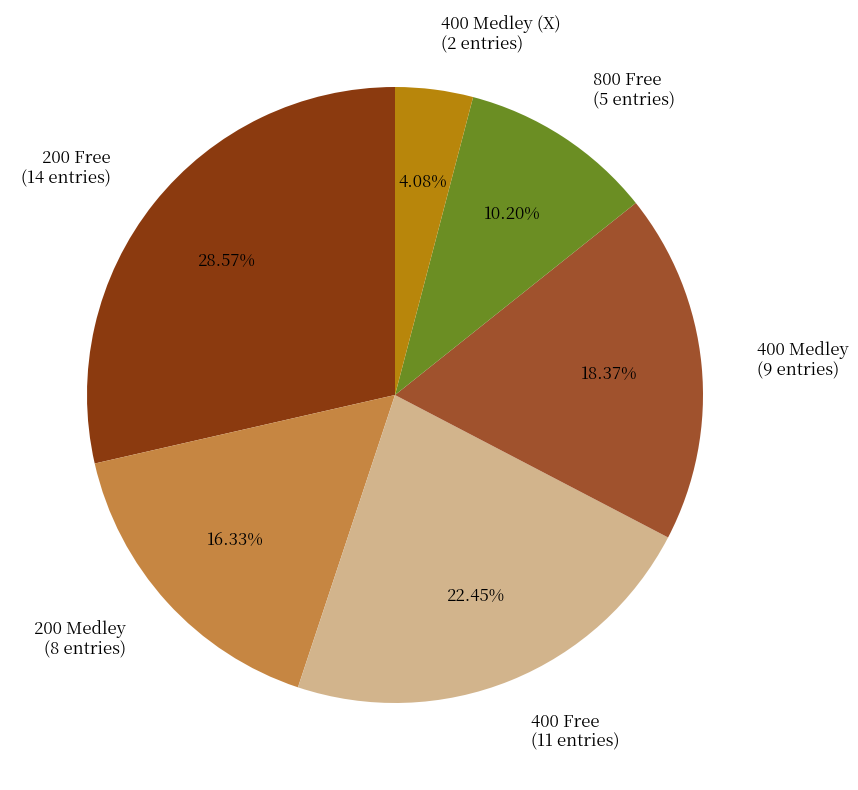

Rank the categories by value from lowest to highest.

400 Medley (X) (2 entries), 800 Free (5 entries), 200 Medley (8 entries), 400 Medley (9 entries), 400 Free (11 entries), 200 Free (14 entries)